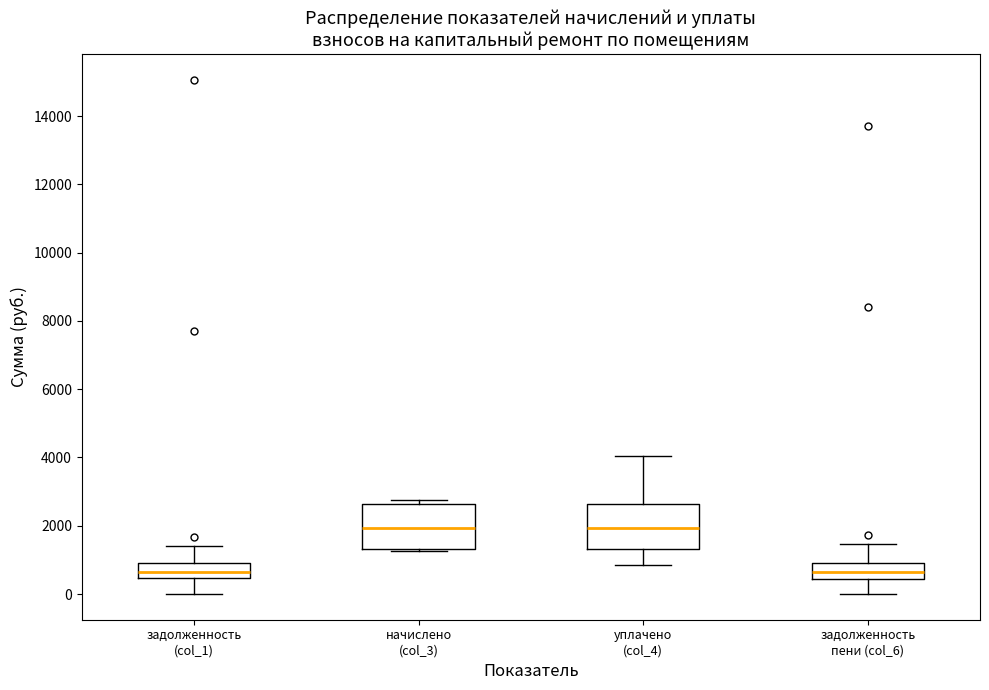

Reading left to right, read every box against the y-axis: the position of its median line, the range the box covers, and the ends of its whiskers. The values are not printed on the chart, so give them approximately, as read against the axis.

задолженность (col_1): median 600, box 400 to 800, whiskers 0 to 1400
начислено (col_3): median 2000, box 1400 to 2600, whiskers 1200 to 2800
уплачено (col_4): median 2000, box 1400 to 2600, whiskers 800 to 4000
задолженность пени (col_6): median 600, box 400 to 1000, whiskers 0 to 1400